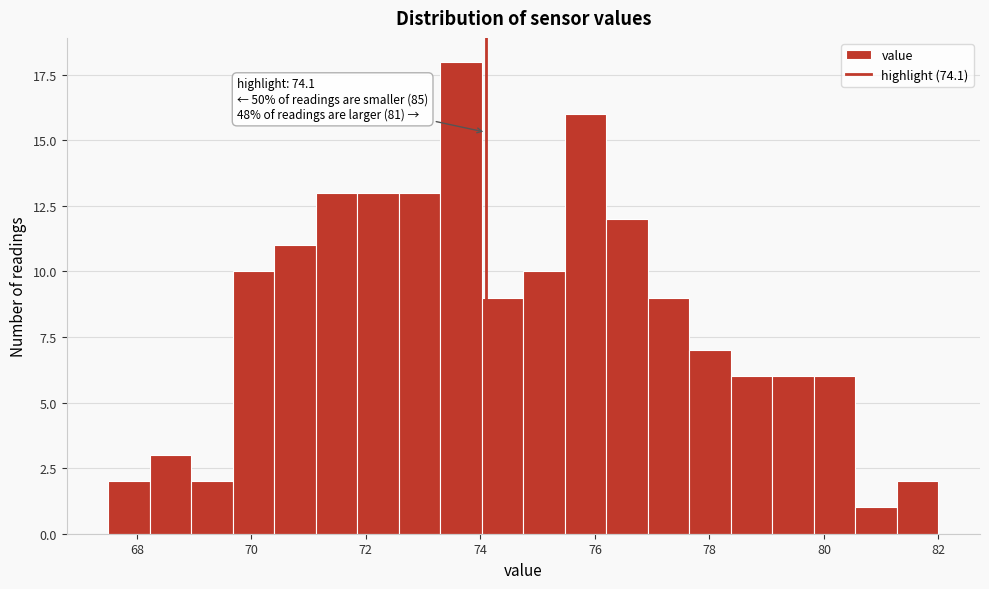

Read against the x-axis, roughly where is the centre of the tallest bar?

73.6